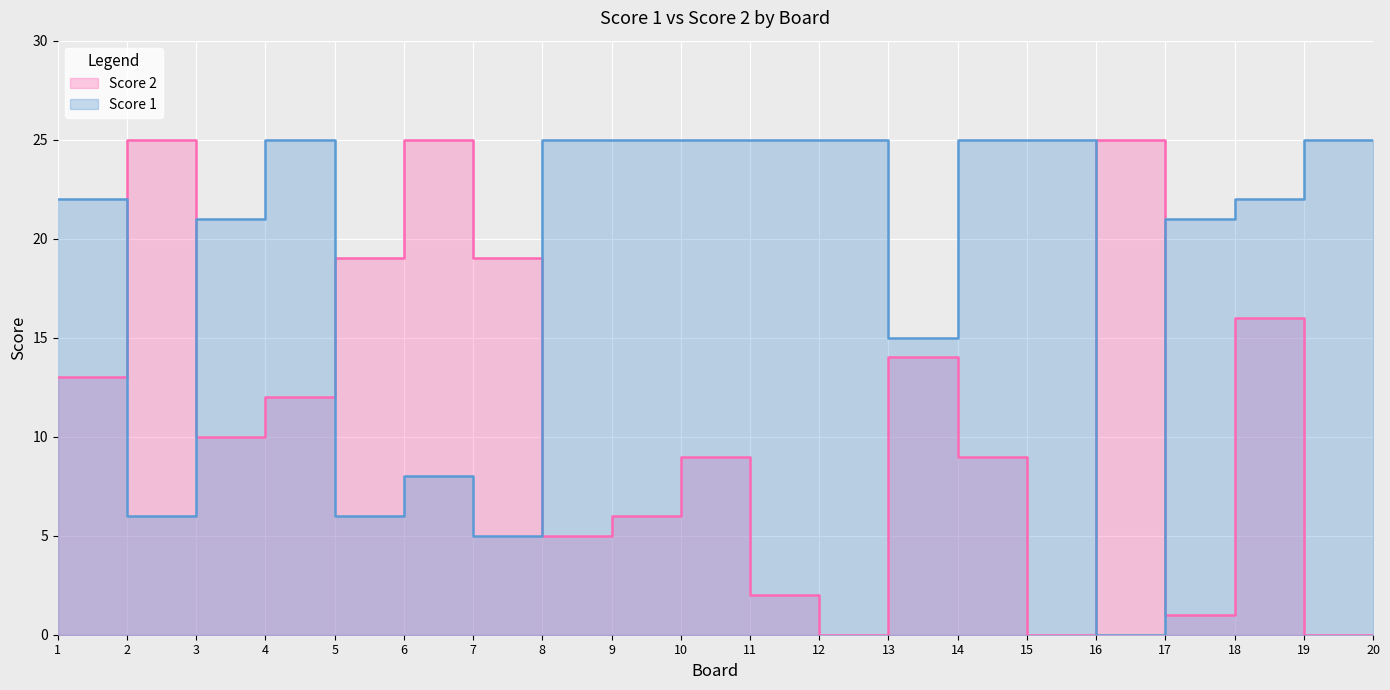

What is the value of the Score 1 point at the 3rd from the left?

21